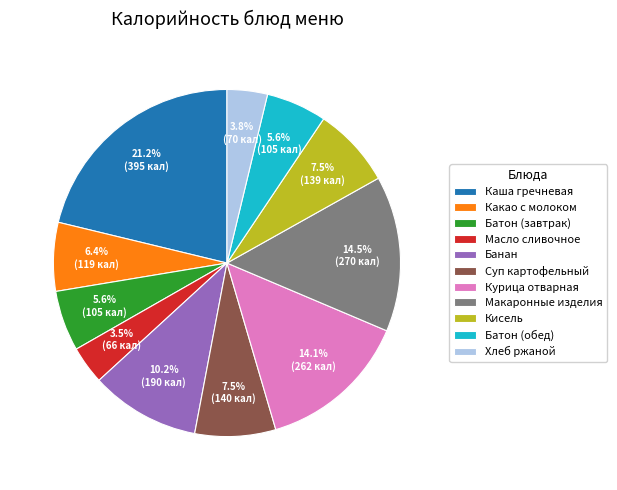

What is the largest slice in the pie chart?

Каша гречневая